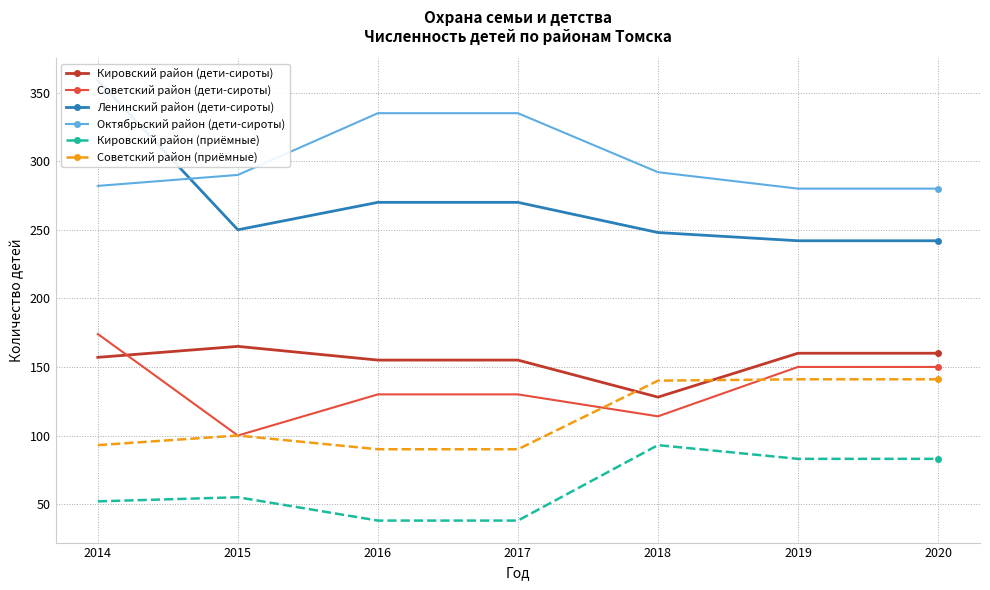

Which series has the largest total across all categories?

Октябрьский район (дети-сироты)